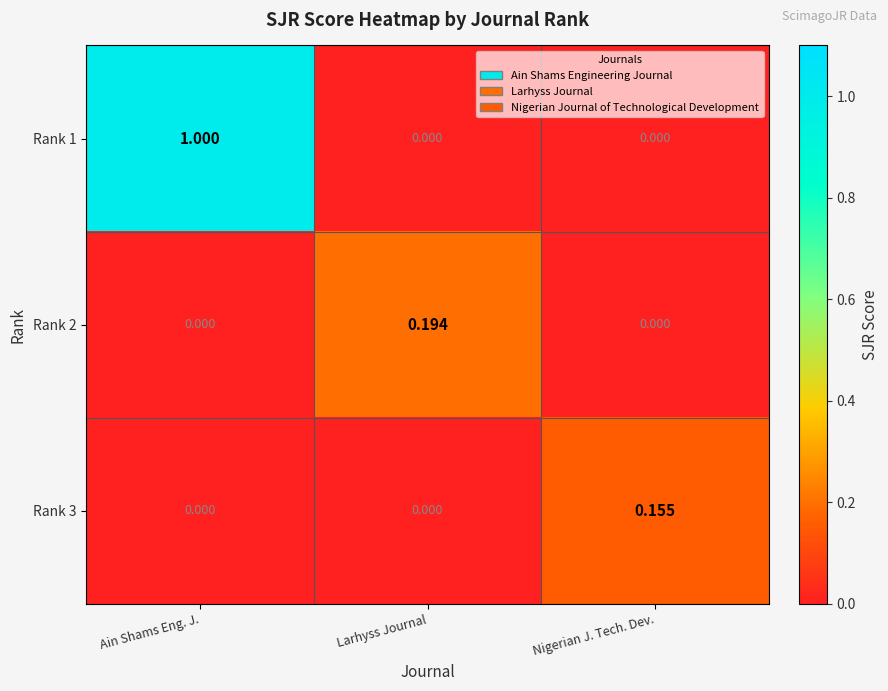

At which category is the sum across all series the highest?

Ain Shams Eng. J.